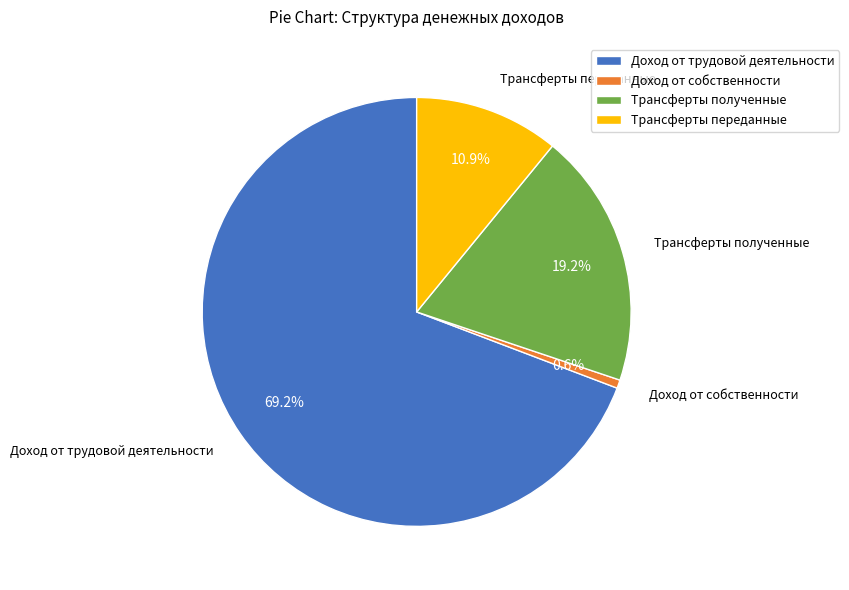

Which has a higher value, Доход от трудовой деятельности or Трансферты полученные?

Доход от трудовой деятельности